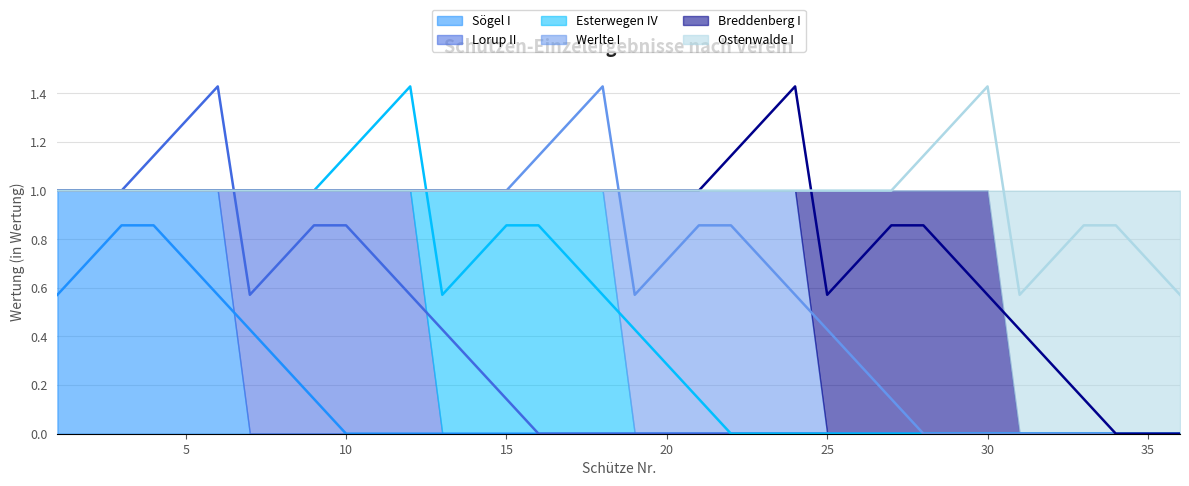

What is the difference between the maximum and second lowest values in the Sögel I (avg) series?

0.9